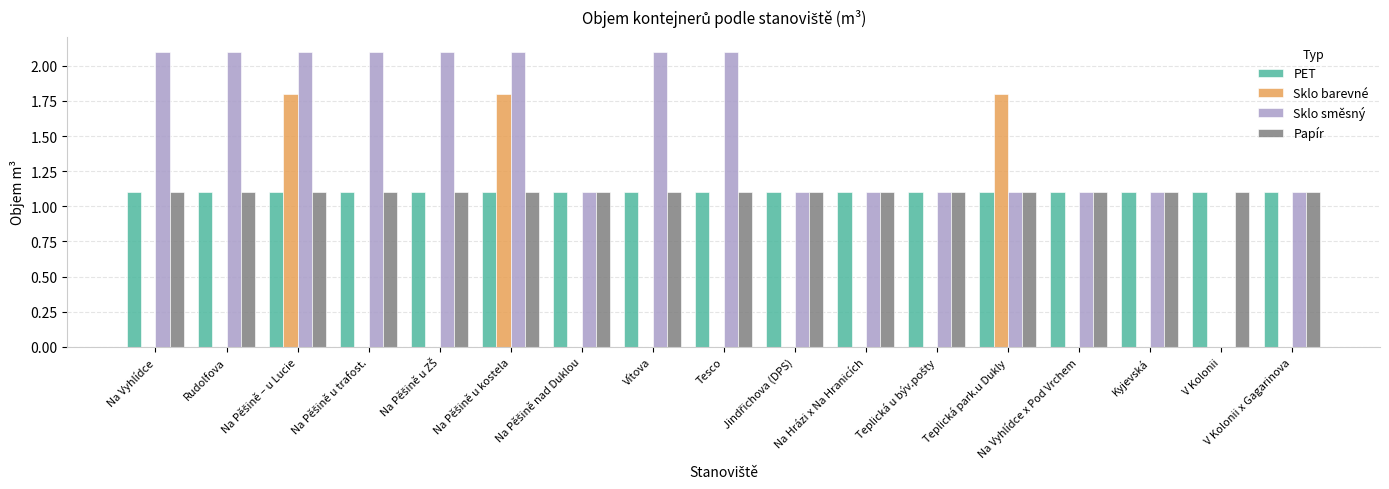

What is the sum of all PET values?

18.7